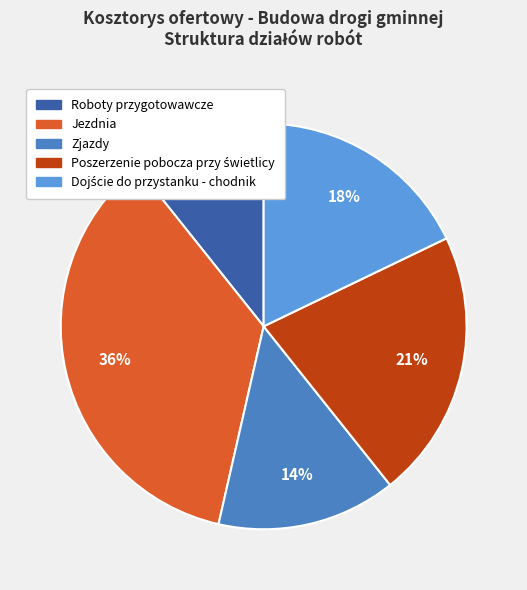

To the nearest percent, what portion does Roboty przygotowawcze represent?

11%